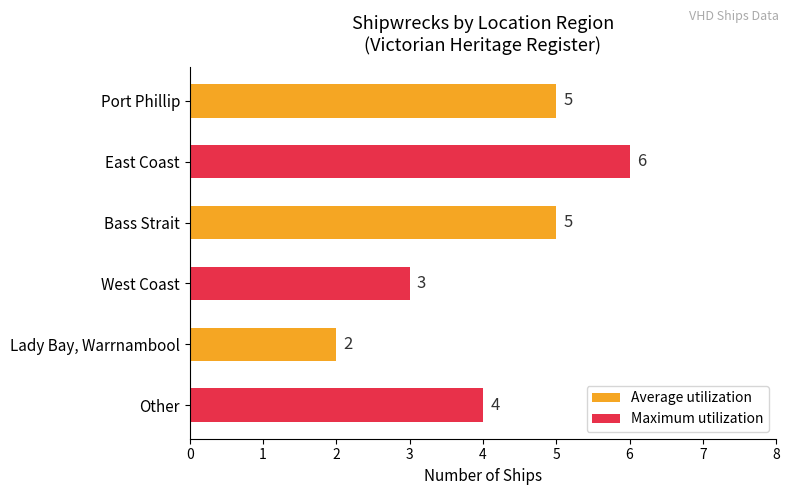

How many values are between 3 and 5?

4